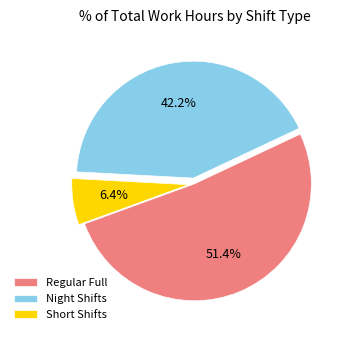

To the nearest percent, what is the difference between the largest and smallest slice percentages?

45%